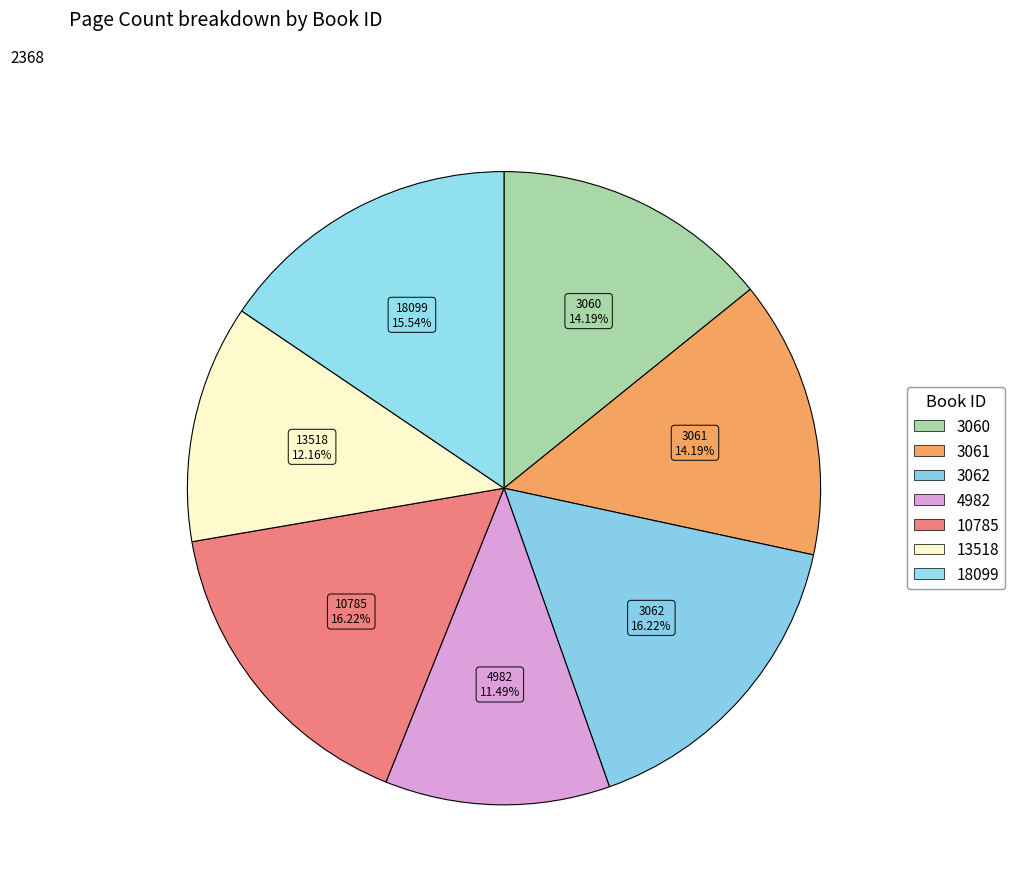

Count the number of slices in the pie.

7